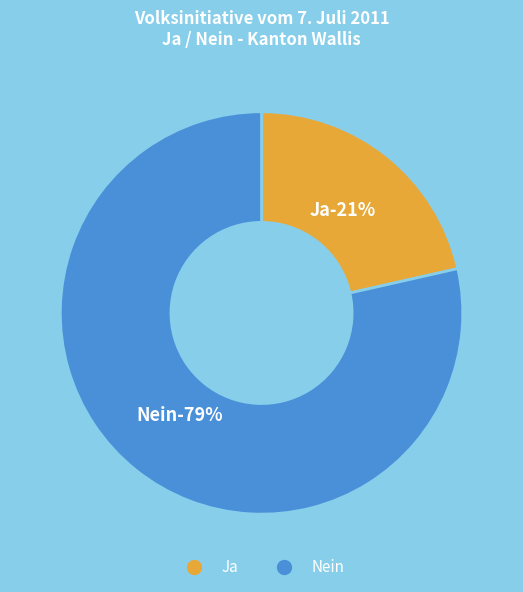

Does Ja account for over 50% of the chart?

No